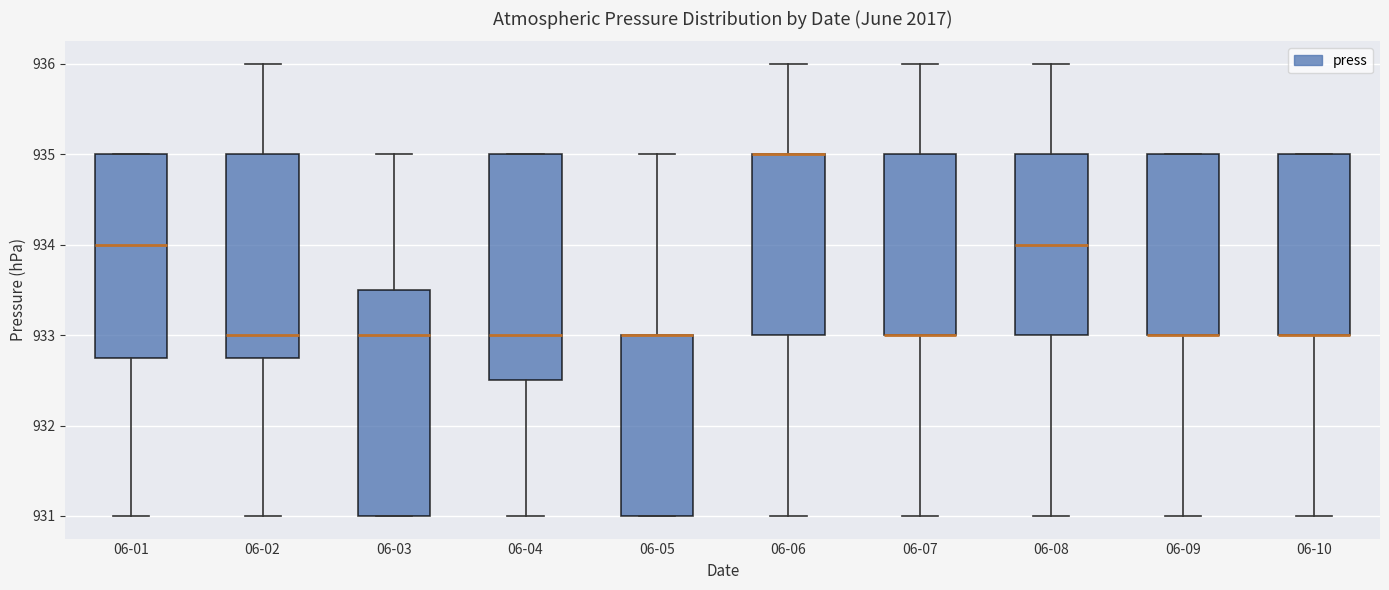

Where is the upper edge of the box for 06-04 on the y-axis? The values are not printed on the chart, so give them approximately, as read against the axis.

935.0